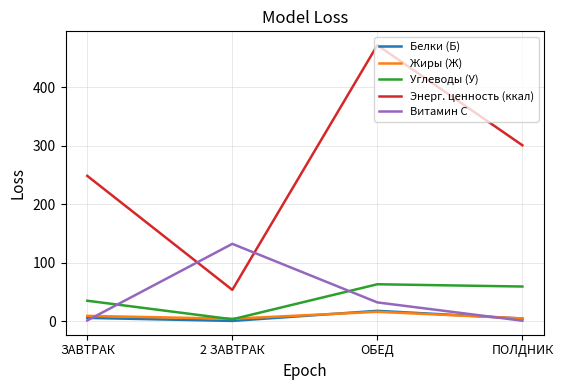

The value of Углеводы (У) at ПОЛДНИК is 59.4. True or false?

True